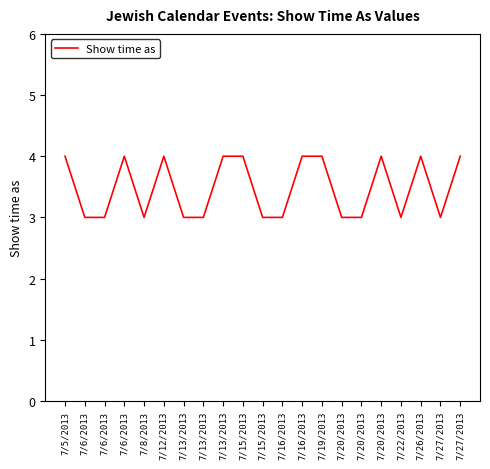

Reading left to right, transcribe all the data shown in this chart.

4	3	3	4	3	4	3	3	4	4	3	3	4	4	3	3	4	3	4	3	4